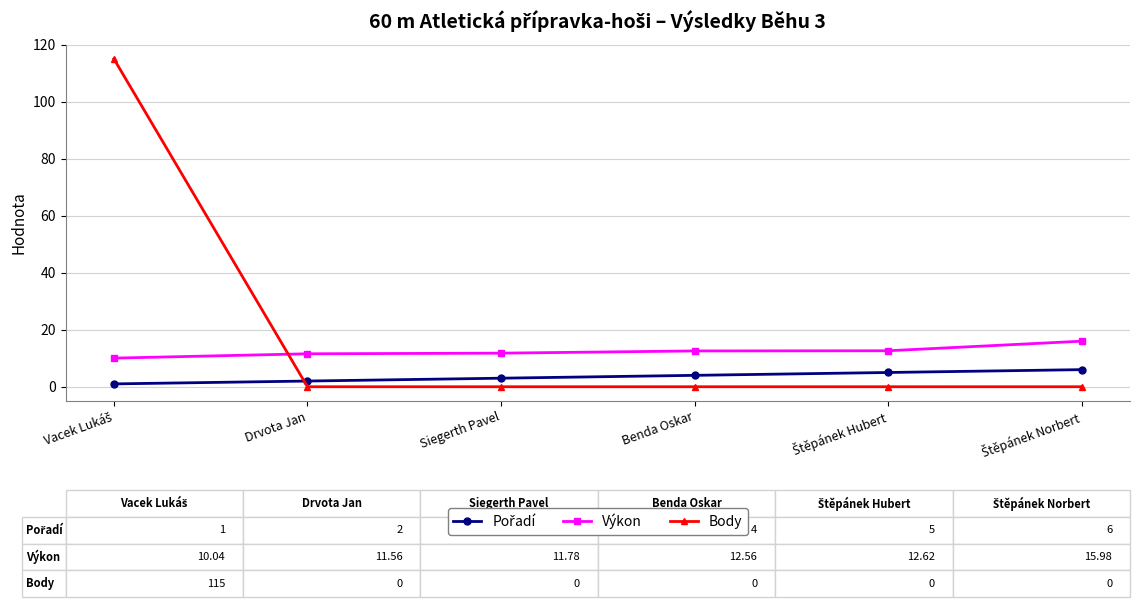

Which series has the largest total across all categories?

Body